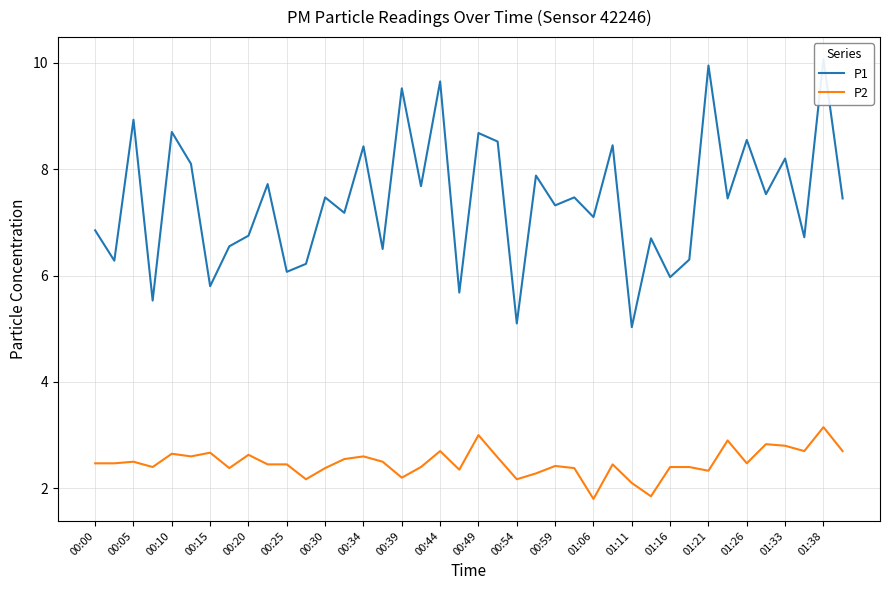

What is the minimum value for P2?

1.8